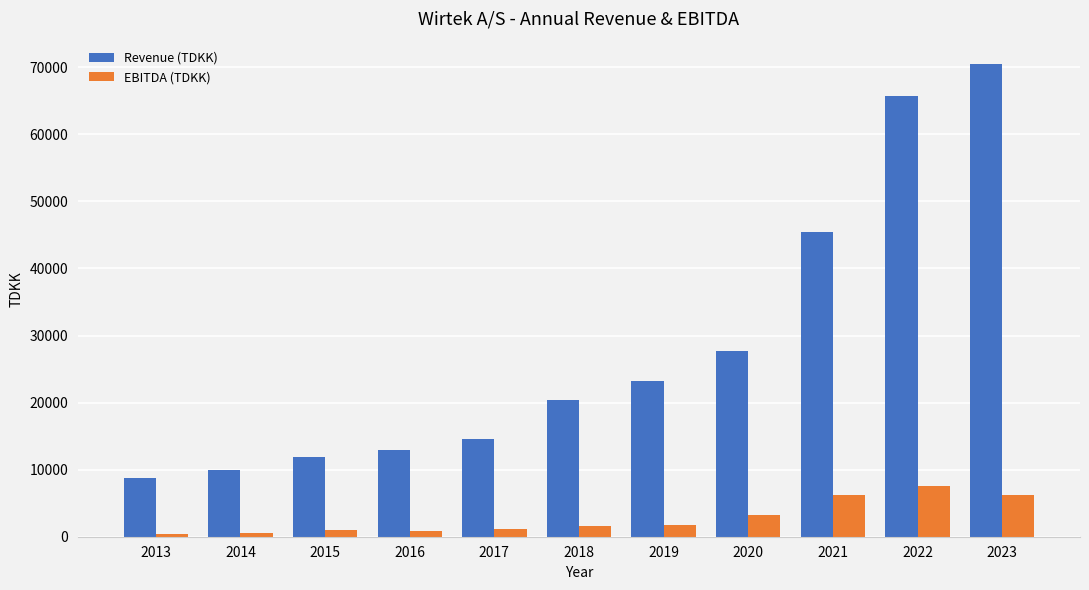

How many bars are there in total?

22